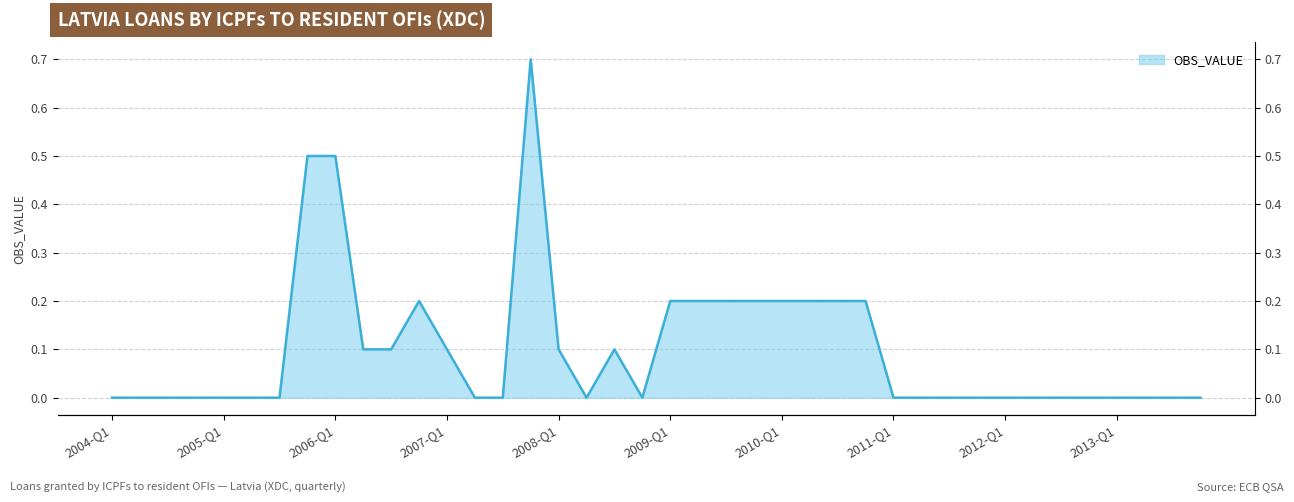

List the labels in order of value, largest first.

2007-Q4, 2005-Q4, 2006-Q1, 2006-Q4, 2009-Q1, 2009-Q2, 2009-Q3, 2009-Q4, 2010-Q1, 2010-Q2, 2010-Q3, 2010-Q4, 2006-Q2, 2006-Q3, 2007-Q1, 2008-Q1, 2008-Q3, 2004-Q1, 2004-Q2, 2004-Q3, 2004-Q4, 2005-Q1, 2005-Q2, 2005-Q3, 2007-Q2, 2007-Q3, 2008-Q2, 2008-Q4, 2011-Q1, 2011-Q2, 2011-Q3, 2011-Q4, 2012-Q1, 2012-Q2, 2012-Q3, 2012-Q4, 2013-Q1, 2013-Q2, 2013-Q3, 2013-Q4